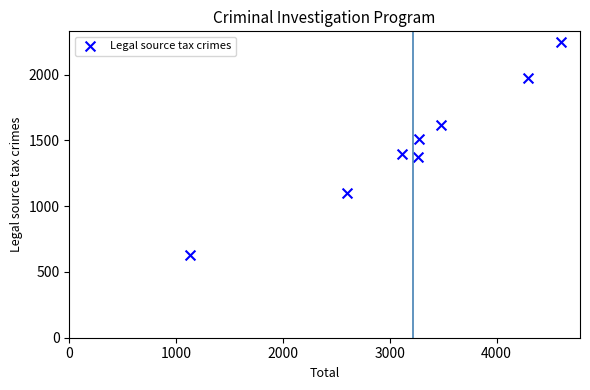

What is the average X value?

3220